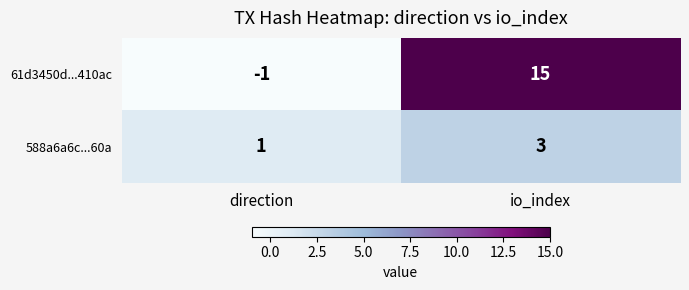

Reading left to right, extract all data points from this chart.

61d3450d...410ac: -1	15
588a6a6c...60a: 1	3